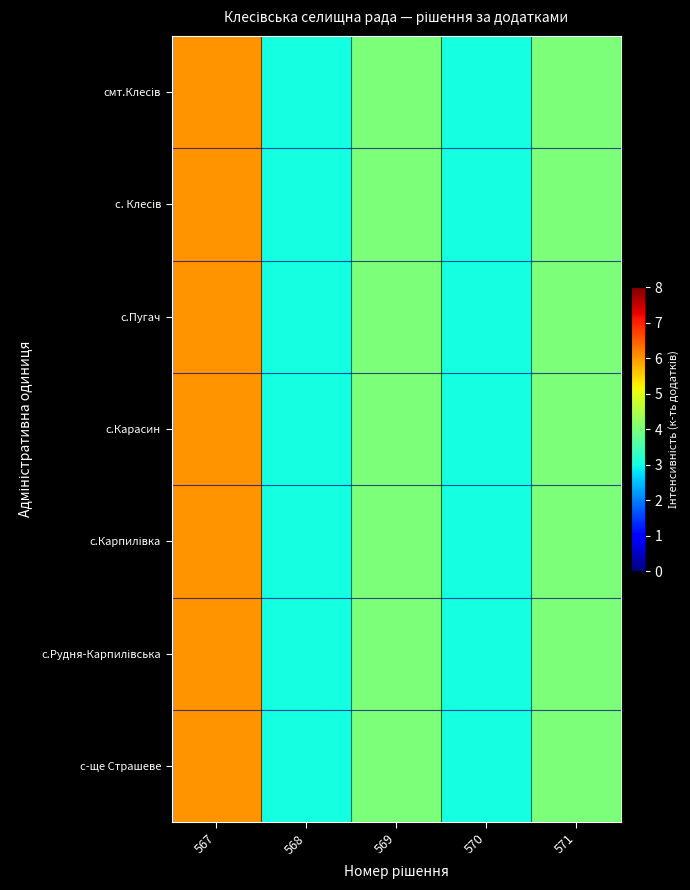

What is the total value across all series at 567?

42